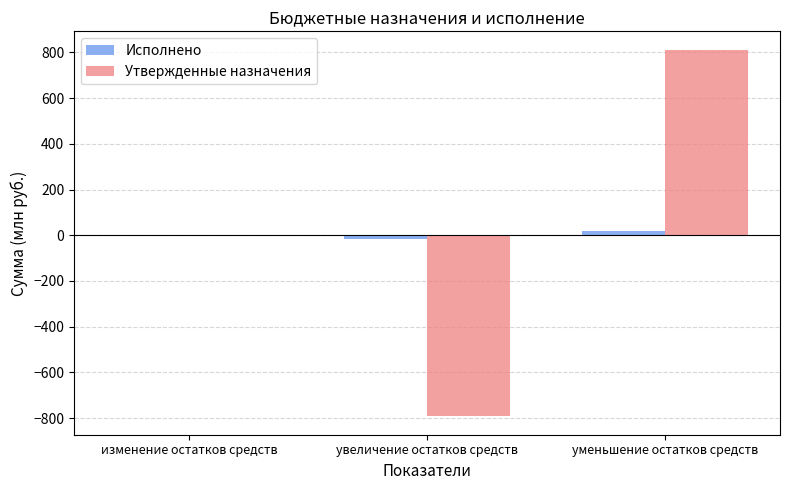

Between изменение остатков средств and увеличение остатков средств, which series saw the biggest shift?

Утвержденные назначения